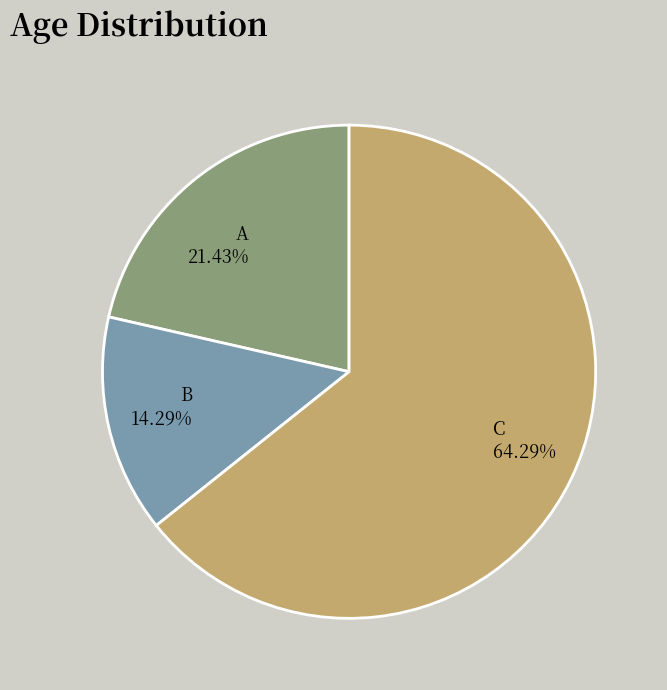

What is the majority slice?

C